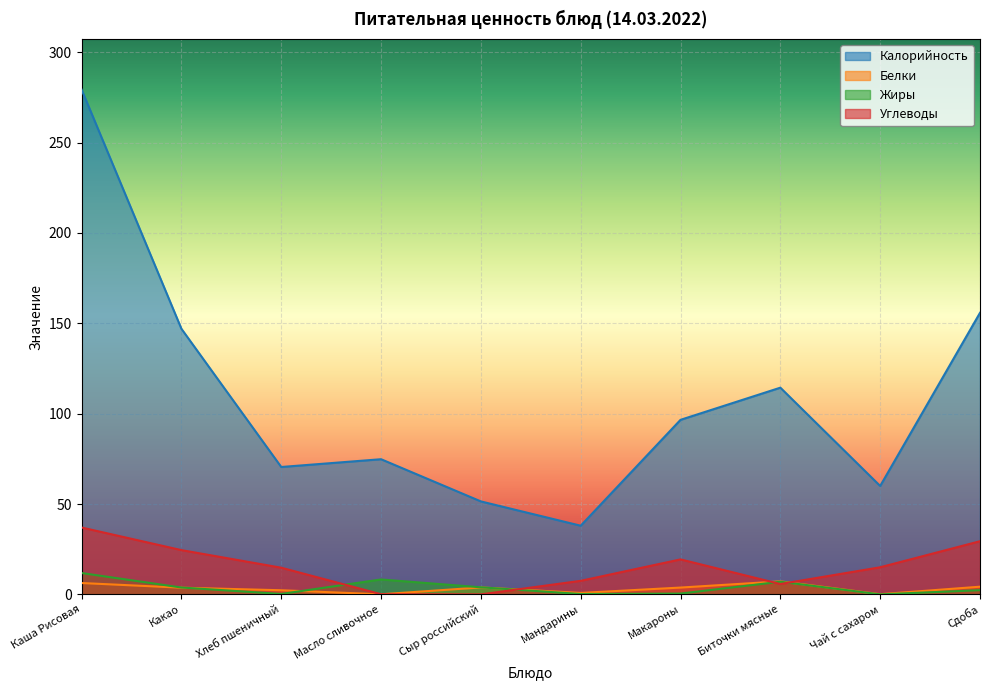

Which series changed the most between Хлеб пшеничный and Чай с сахаром?

Калорийность